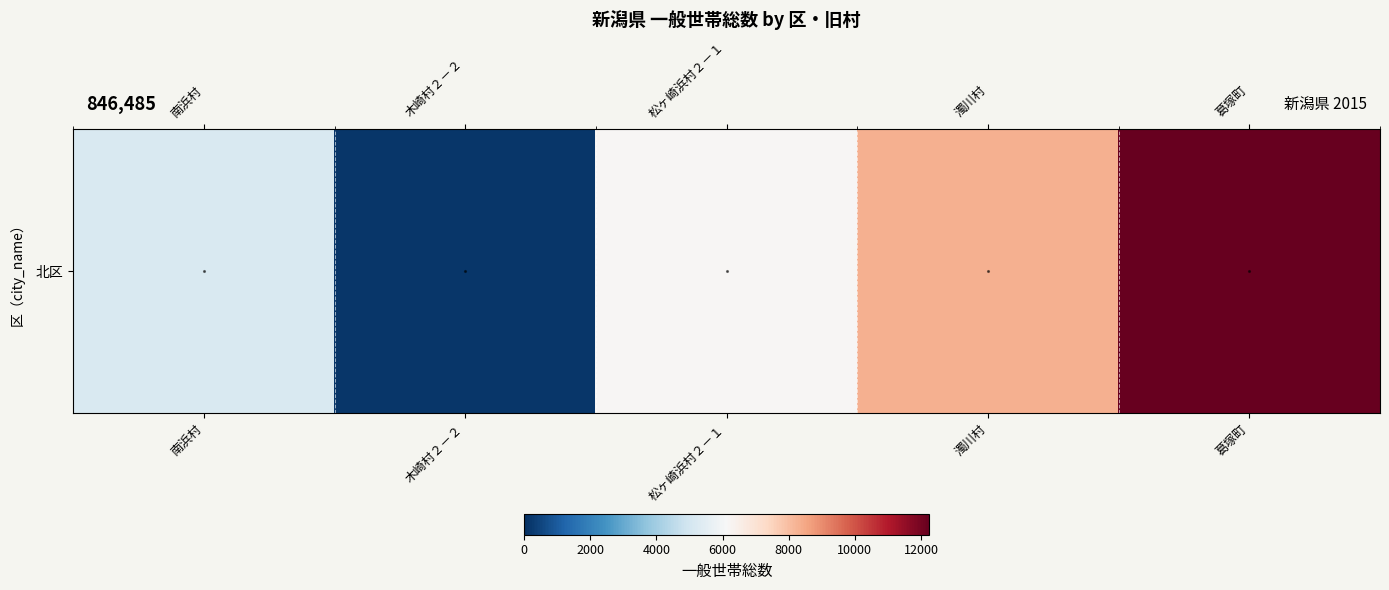

Between 葛塚町 and 松ヶ崎浜村２－１, which is larger?

葛塚町